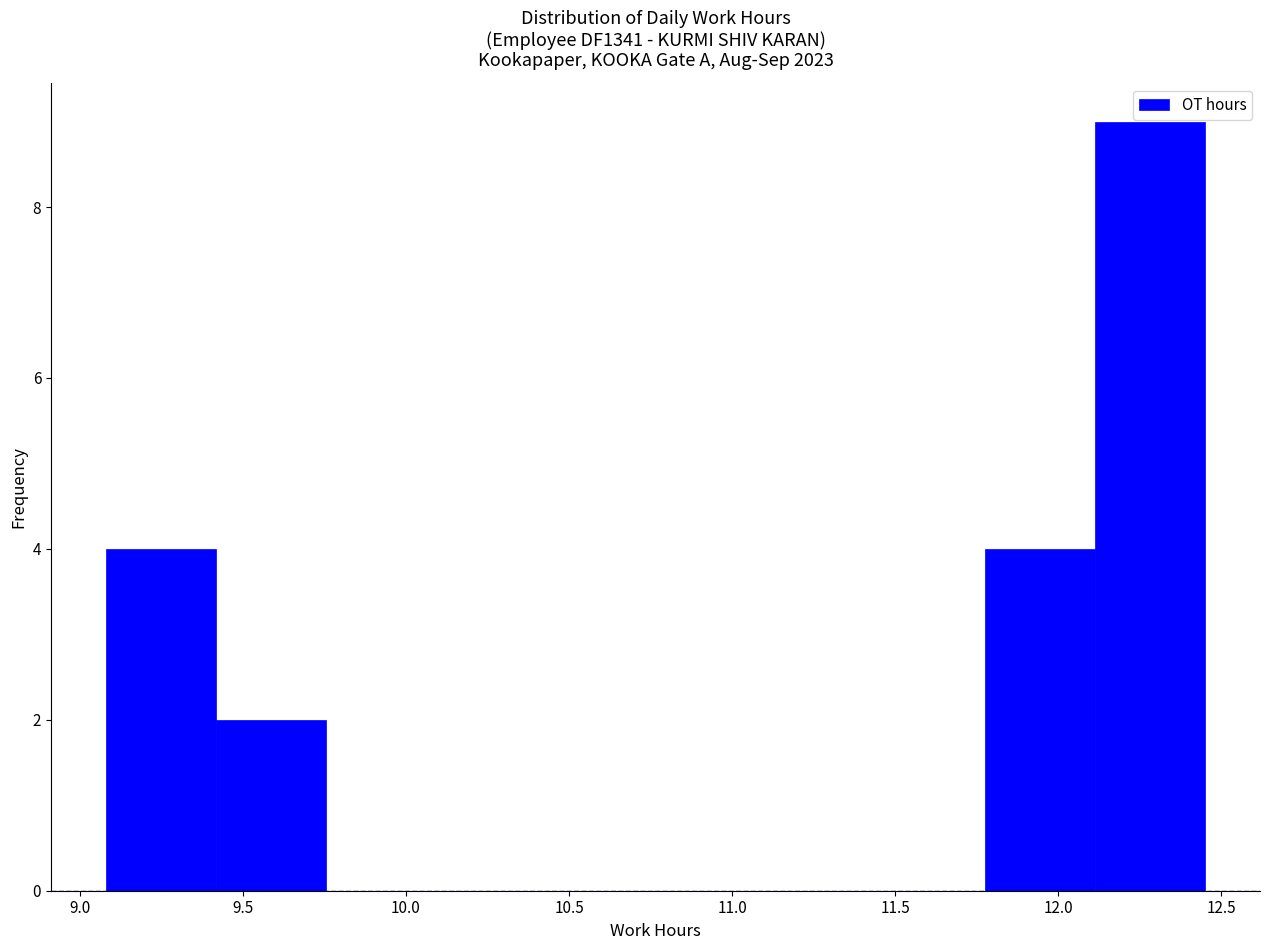

Reading left to right, transcribe this chart: for each bar, give the range it covers on the x-axis and its height. Neither the bar edges nor the heights are printed on the chart, so give them approximately, as read against the axes.

9.10 to 9.40: 4
9.40 to 9.75: 2
9.75 to 10.10: 0
10.10 to 10.45: 0
10.45 to 10.75: 0
10.75 to 11.10: 0
11.10 to 11.45: 0
11.45 to 11.80: 0
11.80 to 12.10: 4
12.10 to 12.45: 9